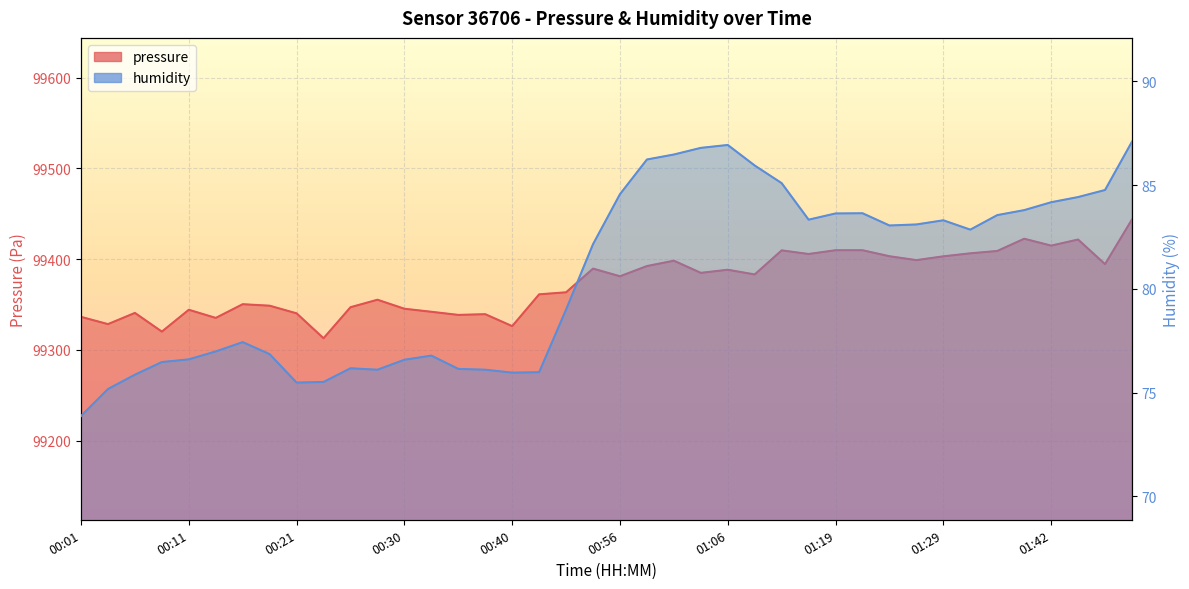

What is the minimum value for humidity?

73.9